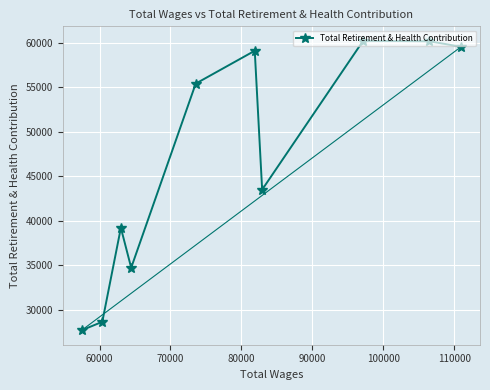

What is the value of the 8th point from the left?

60226